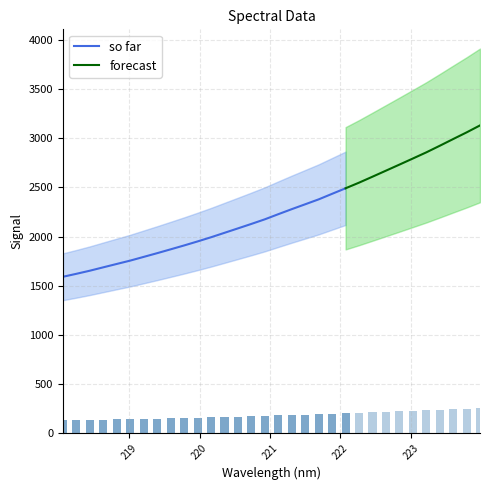

What is the maximum value shown in the chart?

3131.6